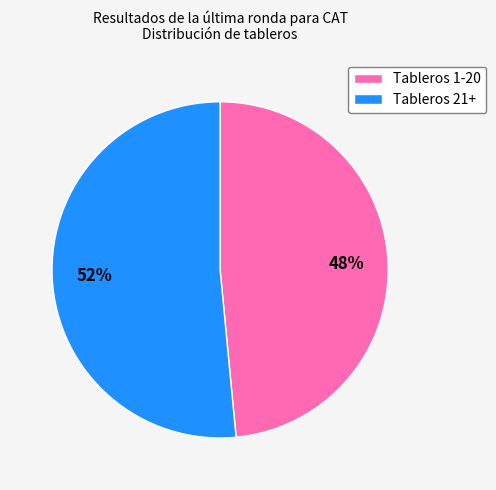

The Tableros 21+ slice represents 52% of the pie. True or false?

True